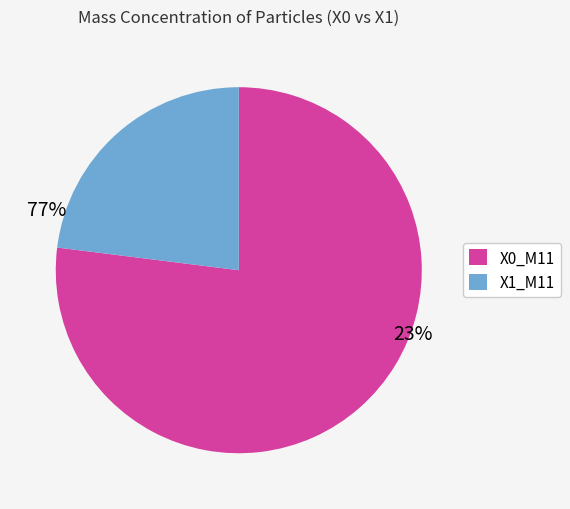

What is the smallest slice in the pie chart?

X1_M11